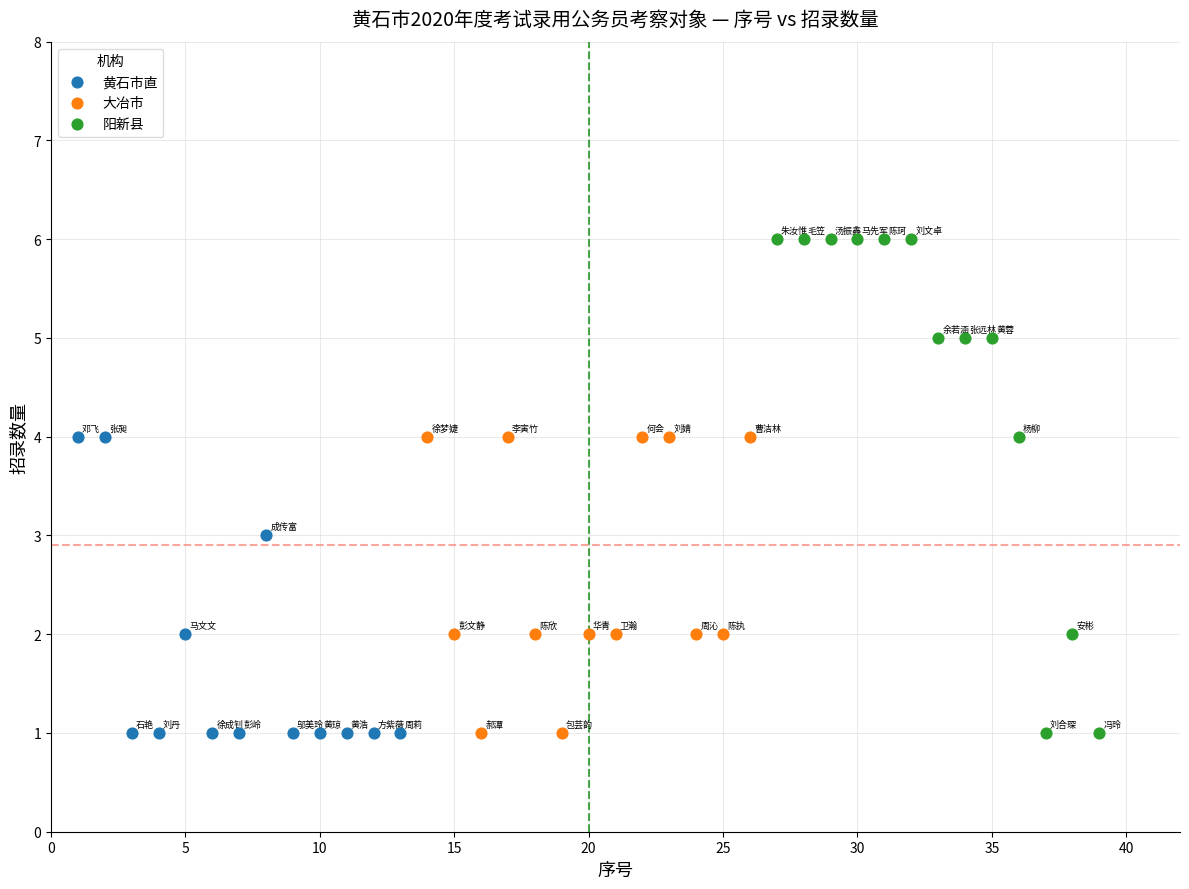

Which series contains the highest Y value?

阳新县